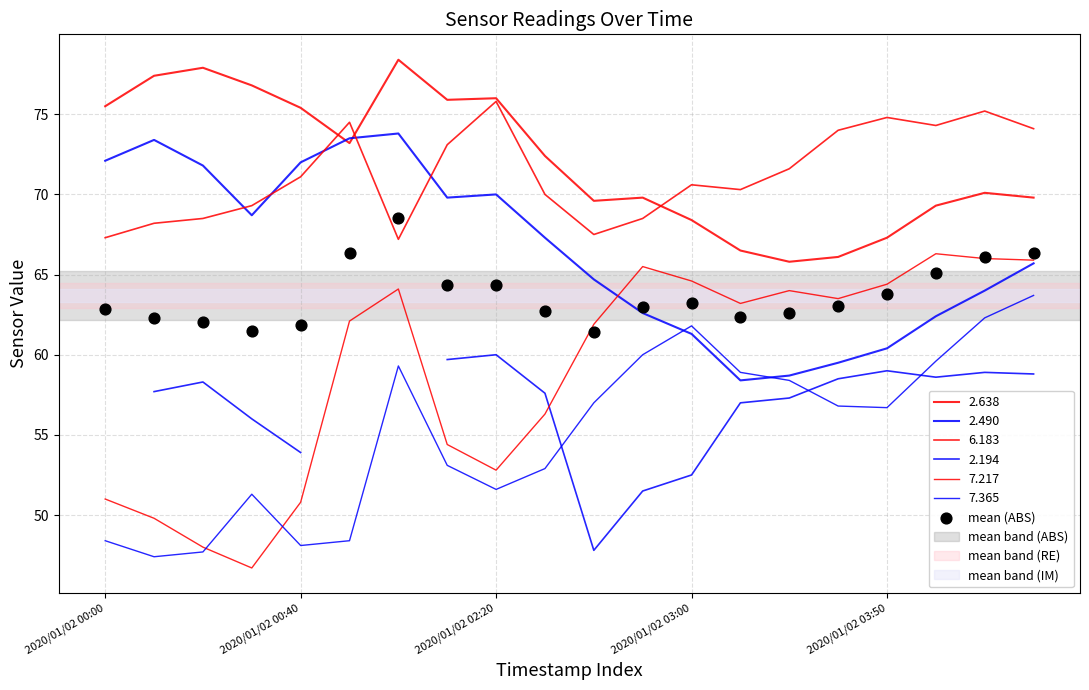

What is the ratio of the value at 5 to the value at 6?

1.0